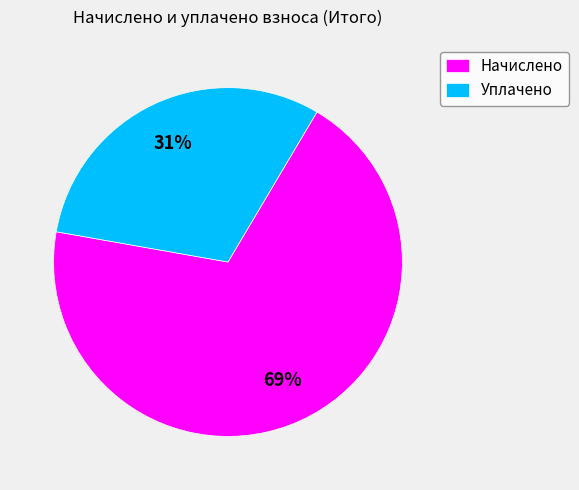

Approximately how many times larger is the value at Уплачено compared to Начислено?

0.4